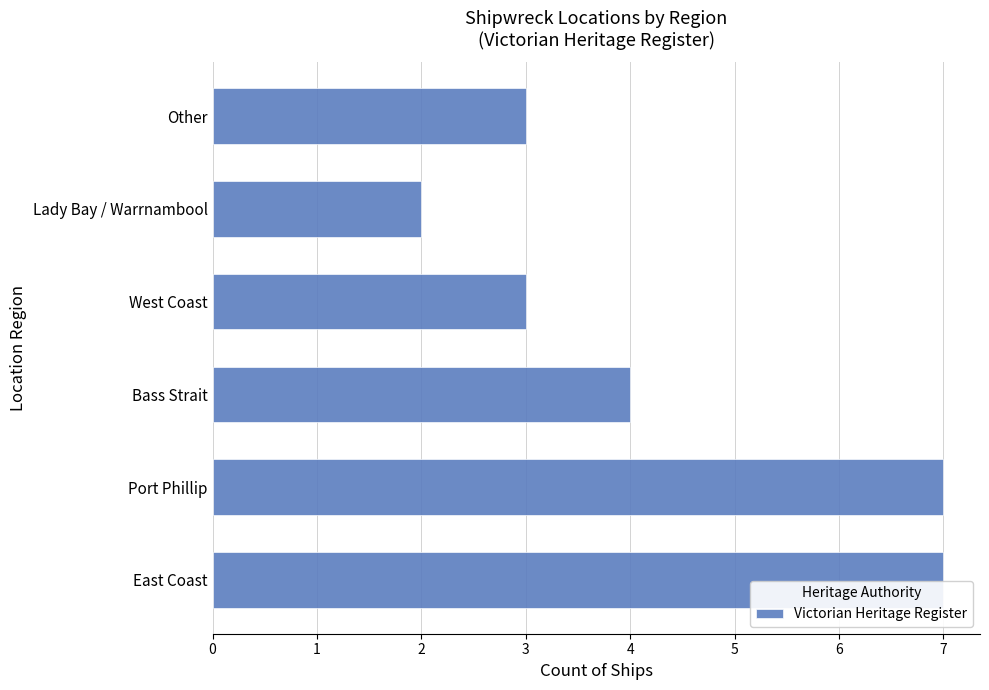

Reading bottom to top, extract all data points from this chart.

East Coast=7	Port Phillip=7	Bass Strait=4	West Coast=3	Lady Bay / Warrnambool=2	Other=3